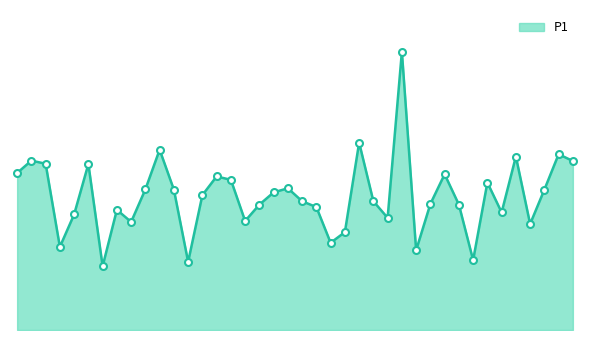

List the labels in order of value, smallest first.

00:19, 00:34, 01:27, 01:15, 00:09, 01:00, 01:03, 01:37, 00:24, 00:43, 01:10, 00:14, 01:32, 00:21, 00:58, 00:46, 01:25, 01:18, 00:53, 01:08, 00:36, 00:48, 00:31, 01:39, 00:26, 00:51, 01:30, 00:41, 00:38, 01:22, 00:02, 00:17, 00:07, 01:44, 00:04, 01:35, 01:42, 00:29, 01:05, 01:13